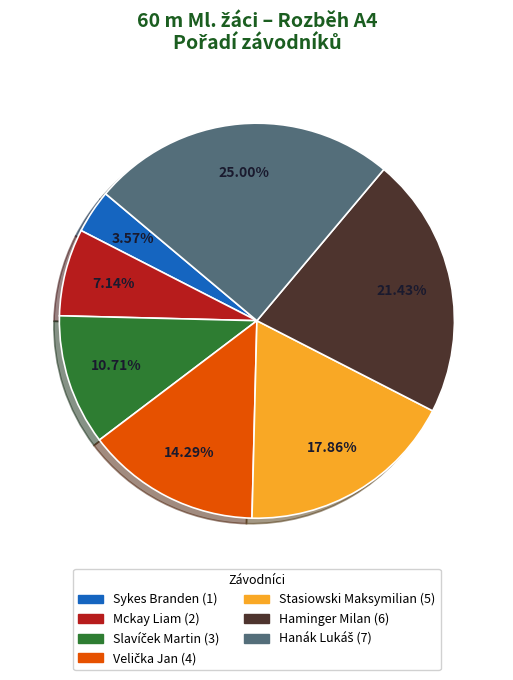

Which has a higher value, Sykes Branden or Mckay Liam?

Mckay Liam